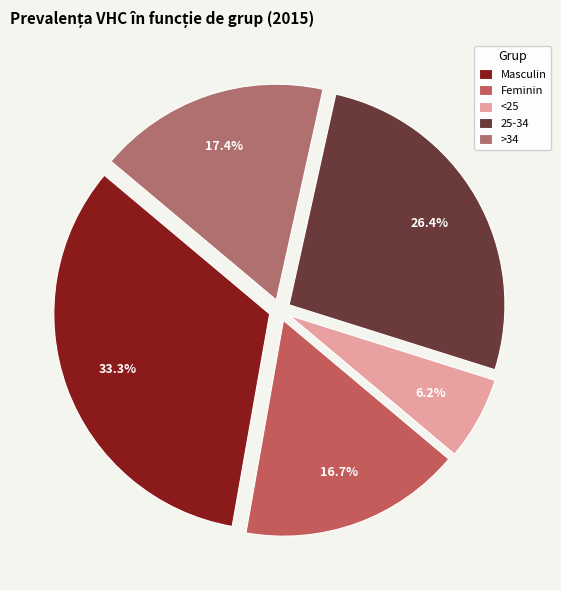

Does 25-34 represent more than half of the total?

No